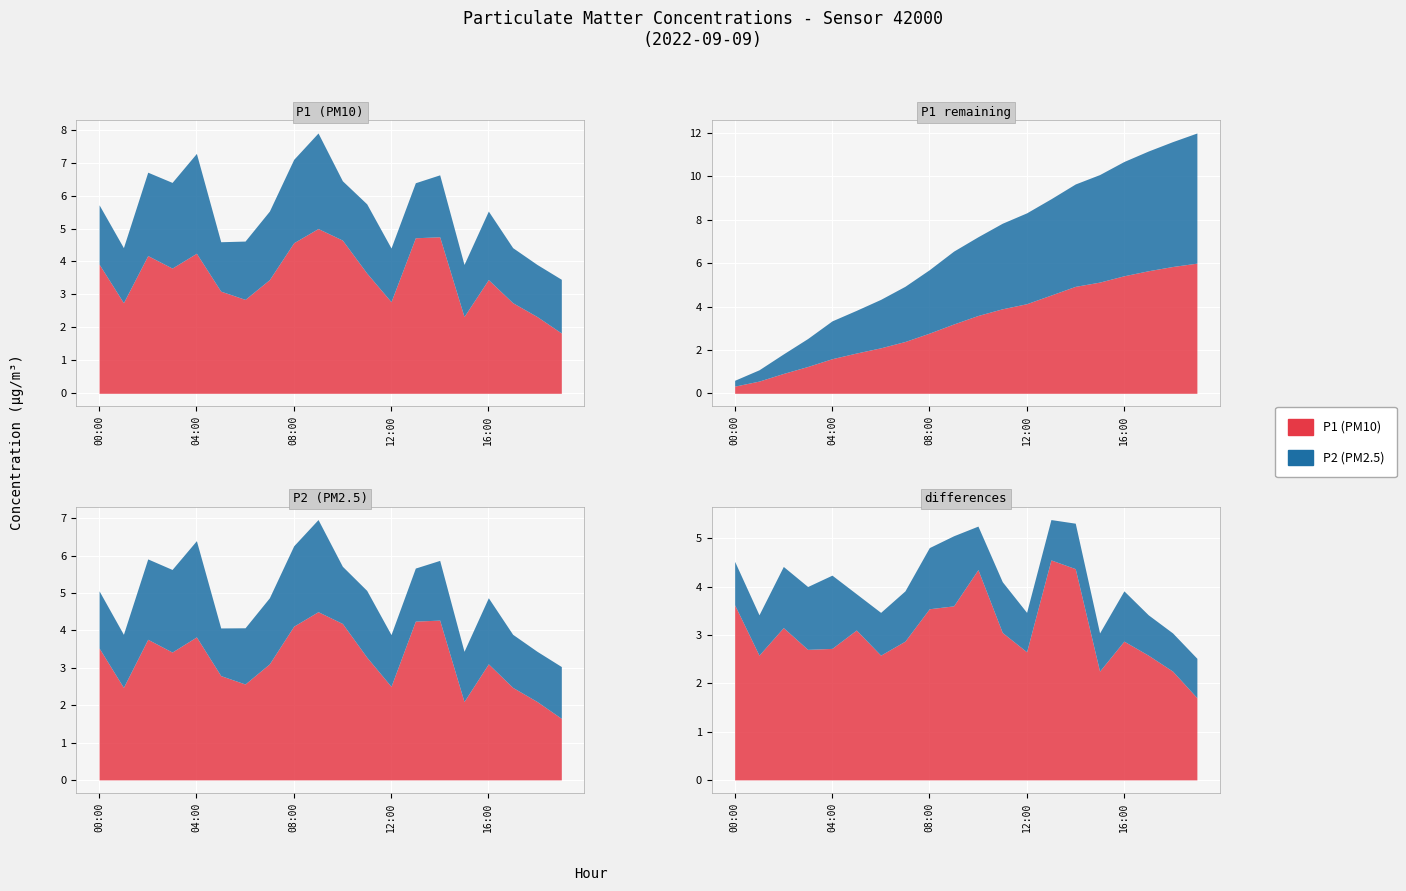

At which label does P2 reach its minimum?

05:00